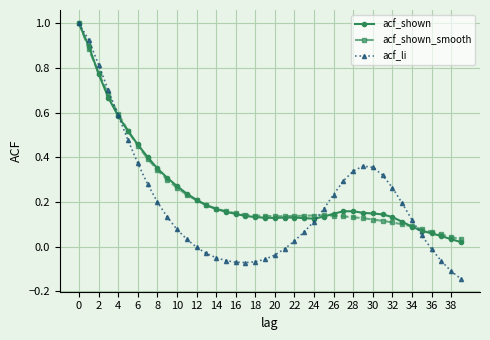

Which series has the widest spread of values?

acf_li